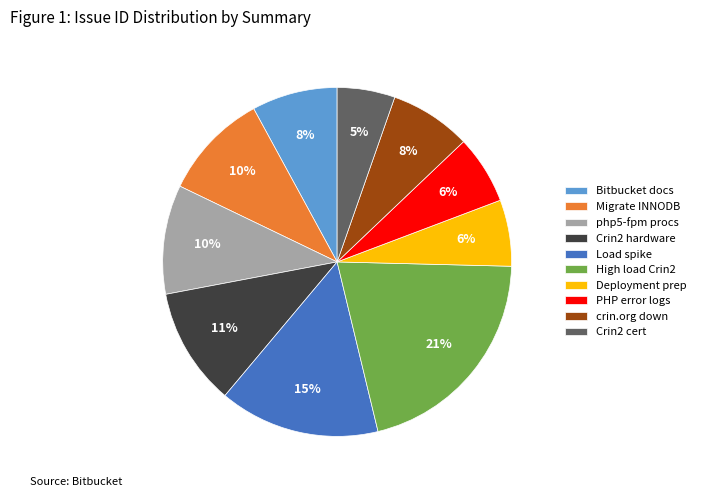

What is the largest slice in the pie chart?

High load Crin2